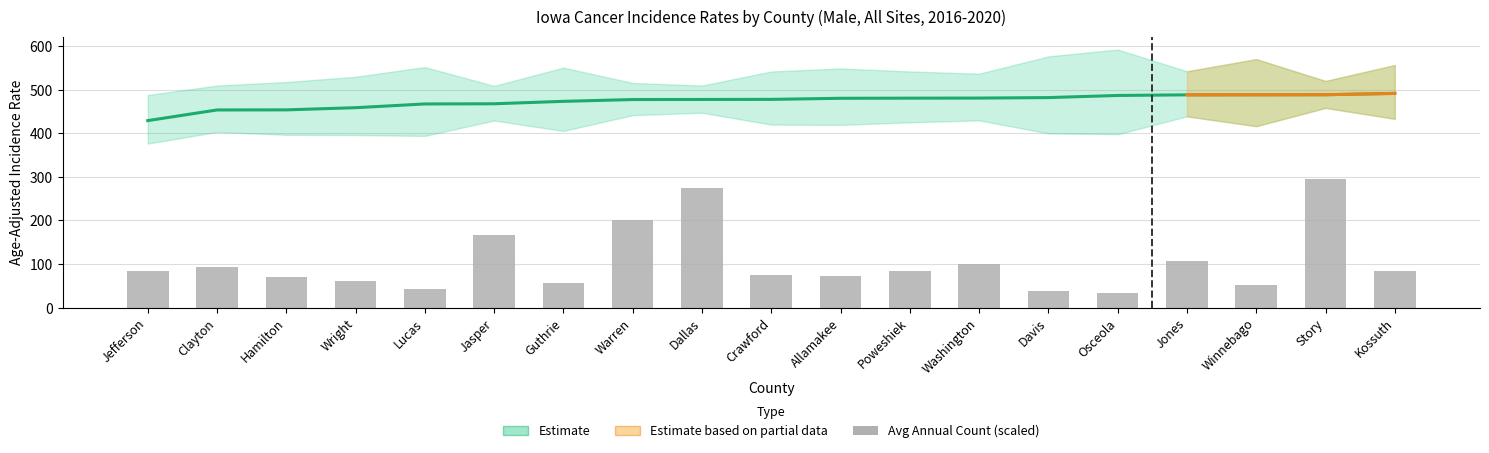

Are the bars horizontal?

No